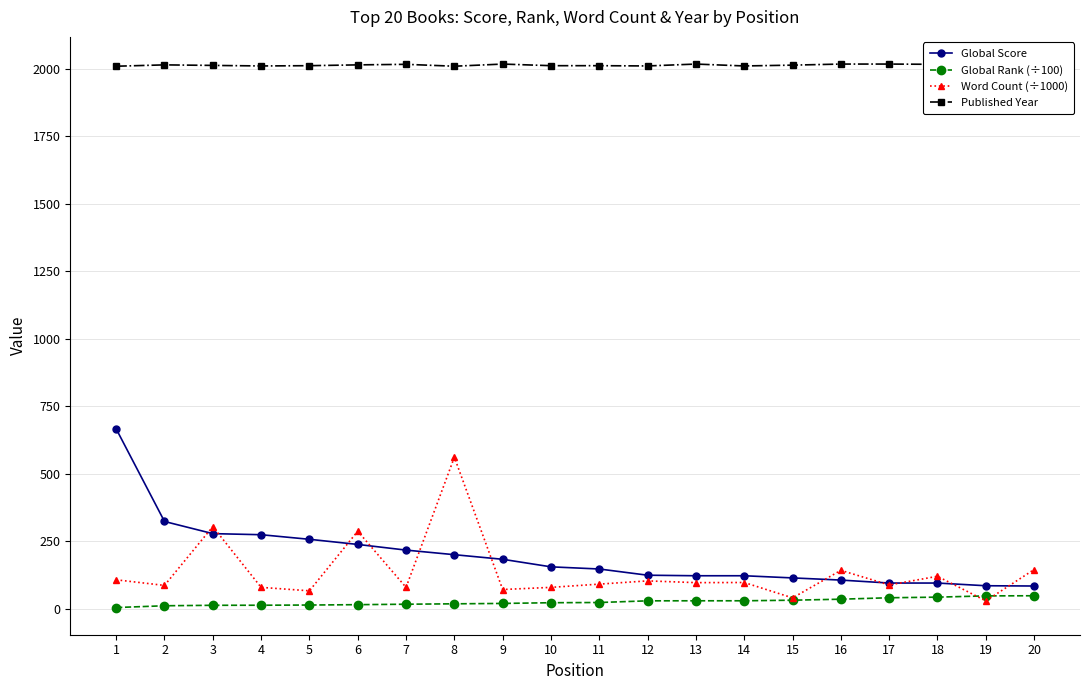

Which series has the largest total across all categories?

Published Year